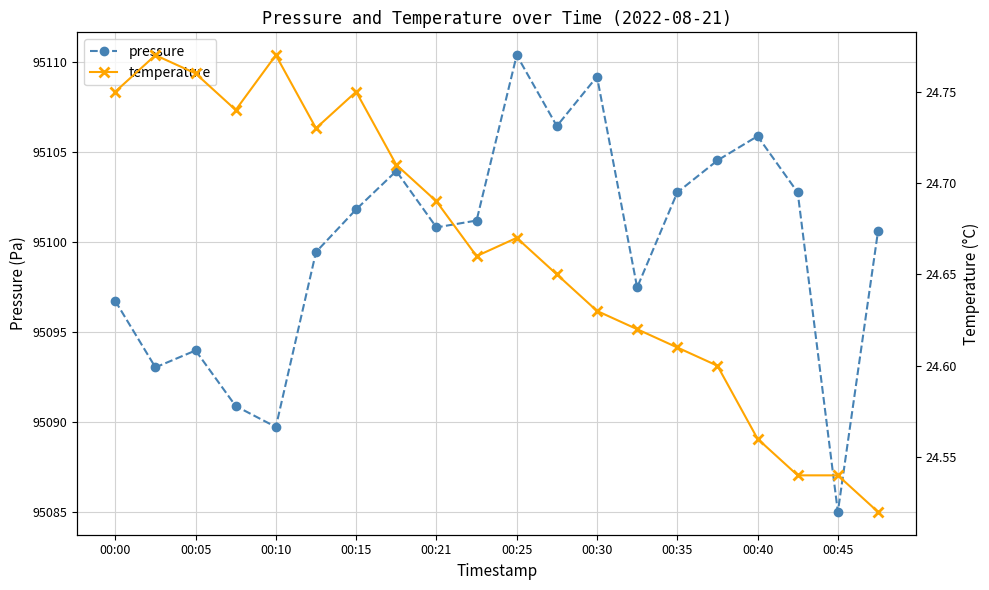

Is this an area chart (filled region under the line)?

No